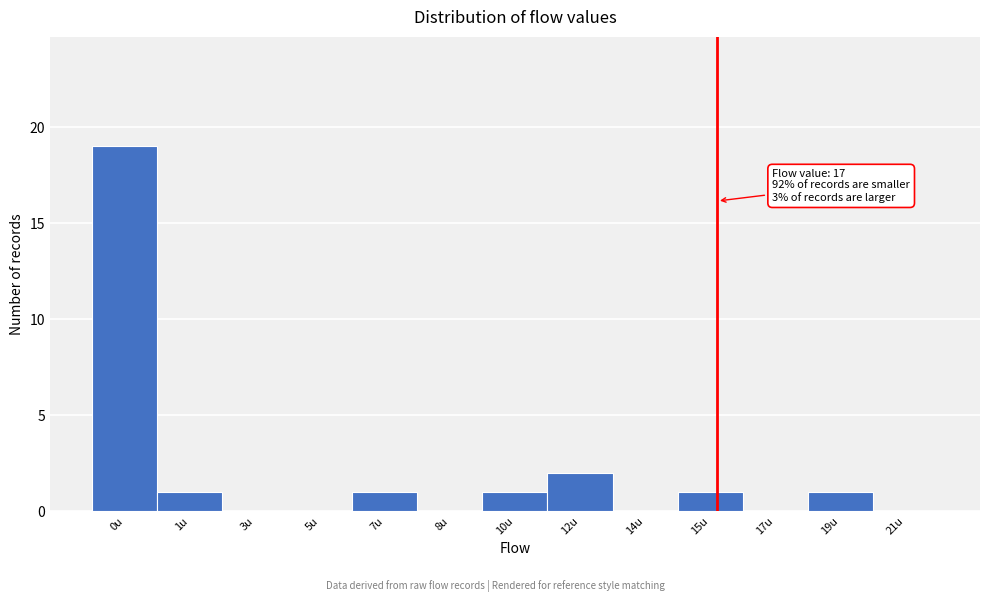

Reading left to right, extract all data points from this chart.

0u=19	1u=1	3u=0	5u=0	7u=1	8u=0	10u=1	12u=2	14u=0	15u=1	17u=0	19u=1	21u=0